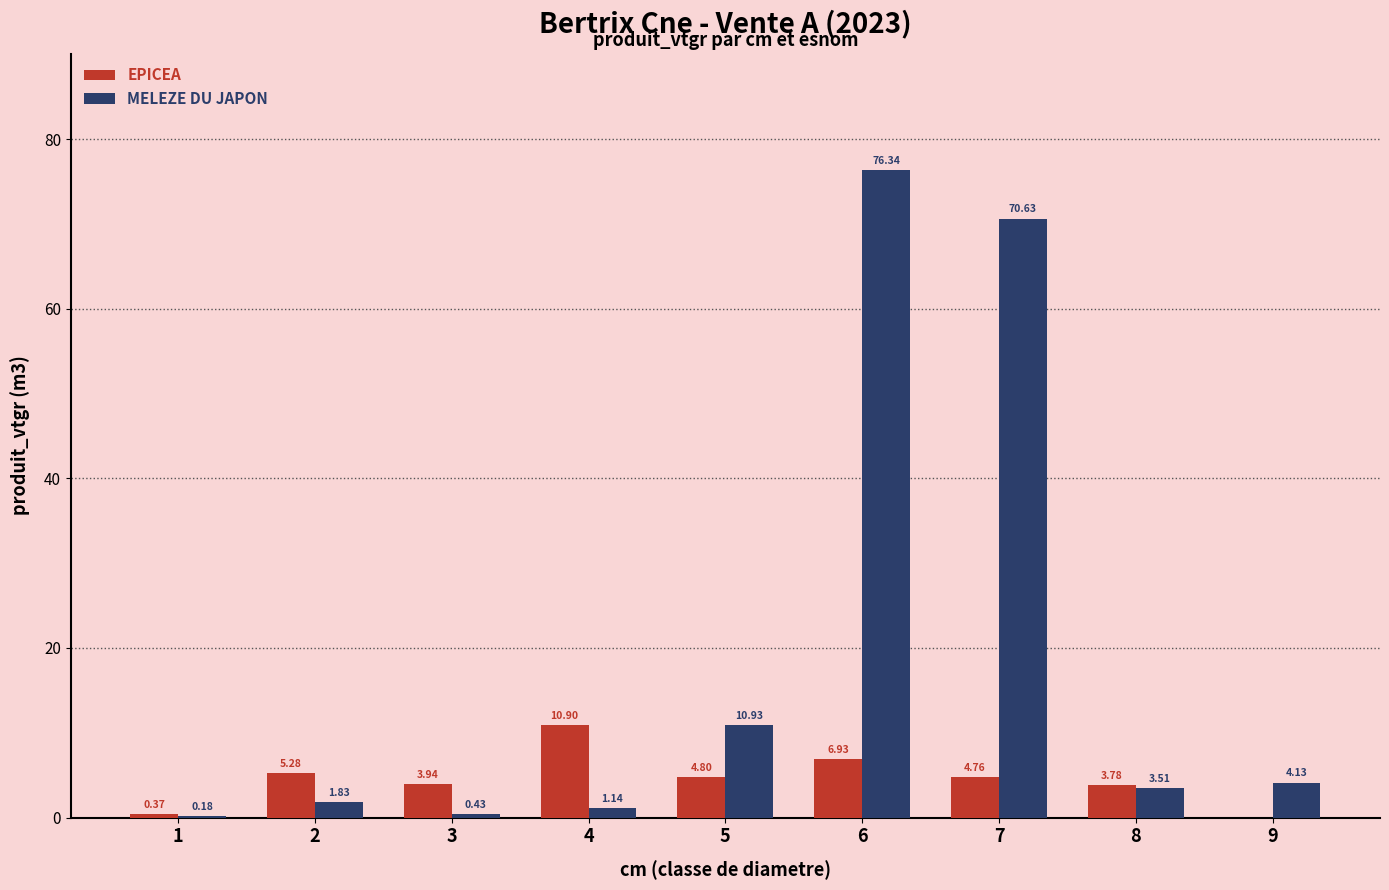

Between 1 and 9, which series saw the biggest shift?

MELEZE DU JAPON